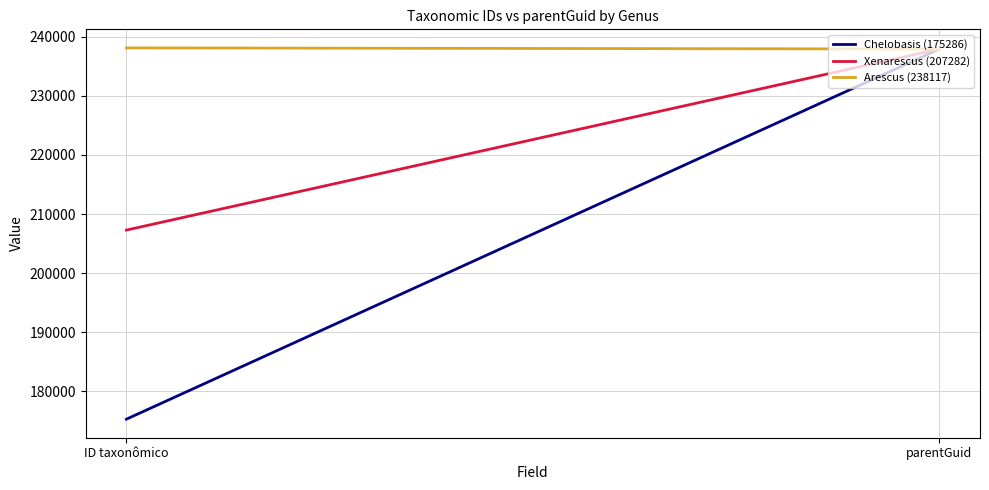

Reading left to right, extract all data points from this chart.

Chelobasis (175286): 175286	237927
Xenarescus (207282): 207282	237927
Arescus (238117): 238117	237927